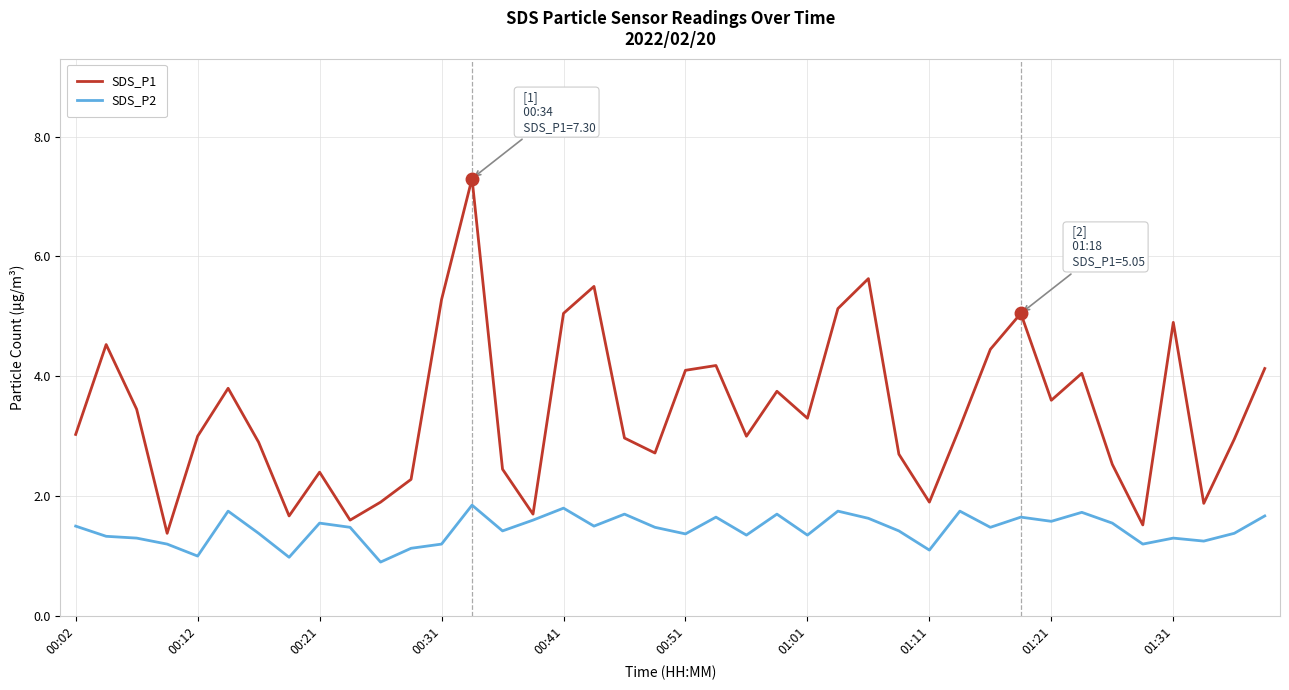

Rank the series by their average value, from lowest to highest.

SDS_P2, SDS_P1